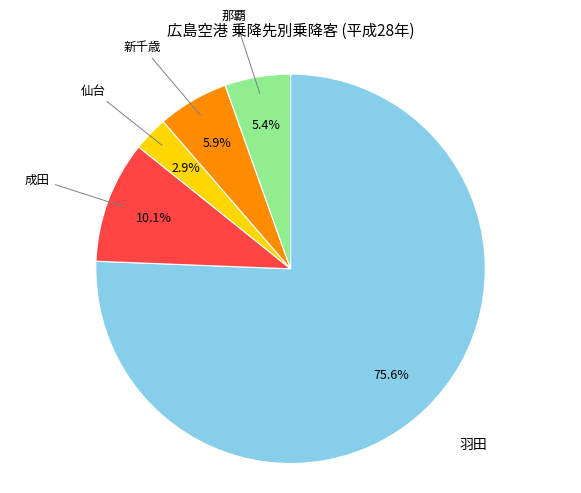

To the nearest percent, what is the average slice percentage?

20%